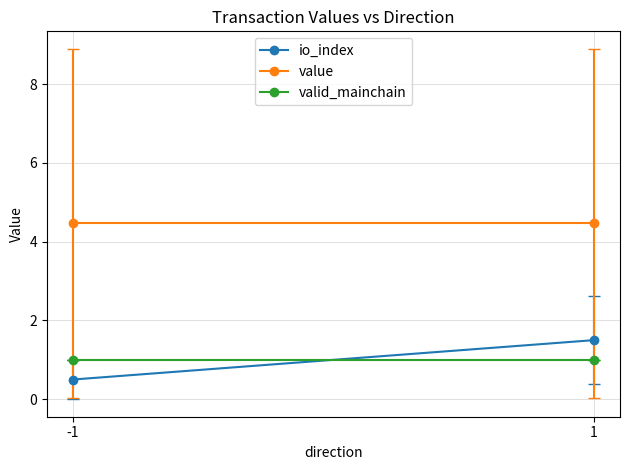

Between -1 and 1, which series saw the biggest shift?

io_index